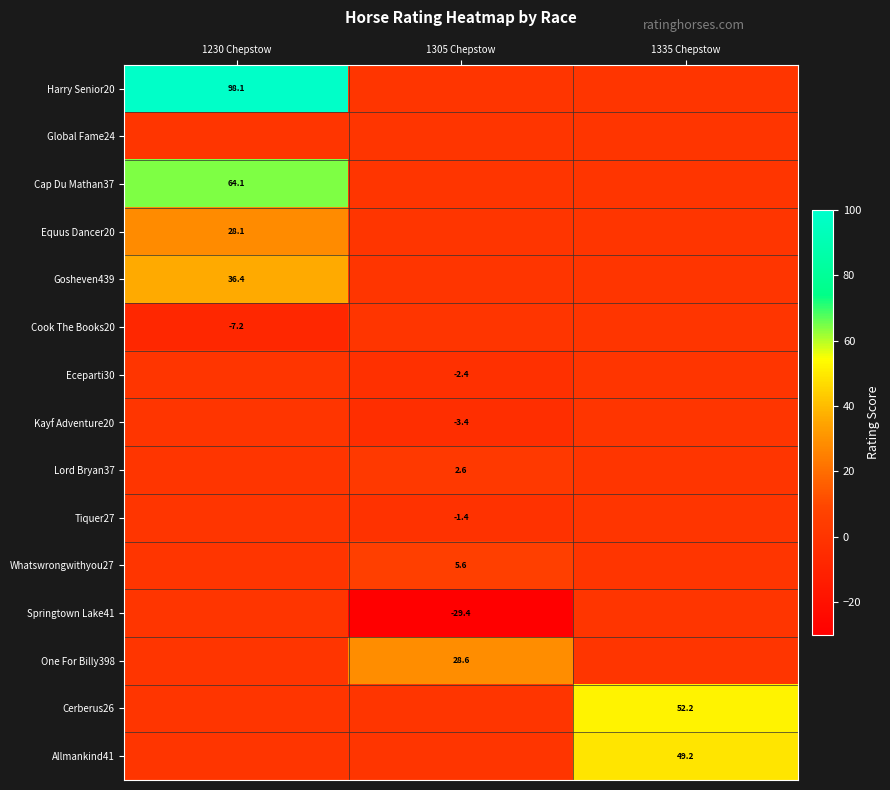

At which category is the sum across all series the highest?

1230 Chepstow